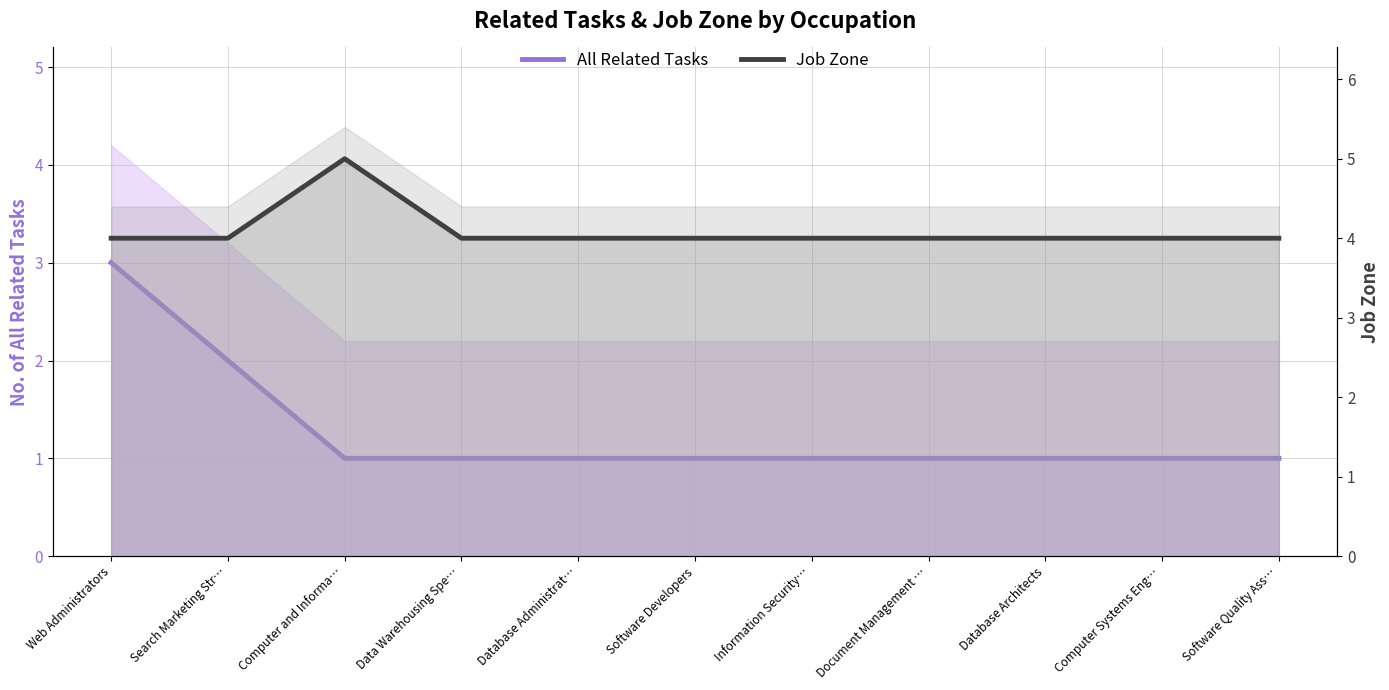

What is the total value across all series at Web Administrators?

7